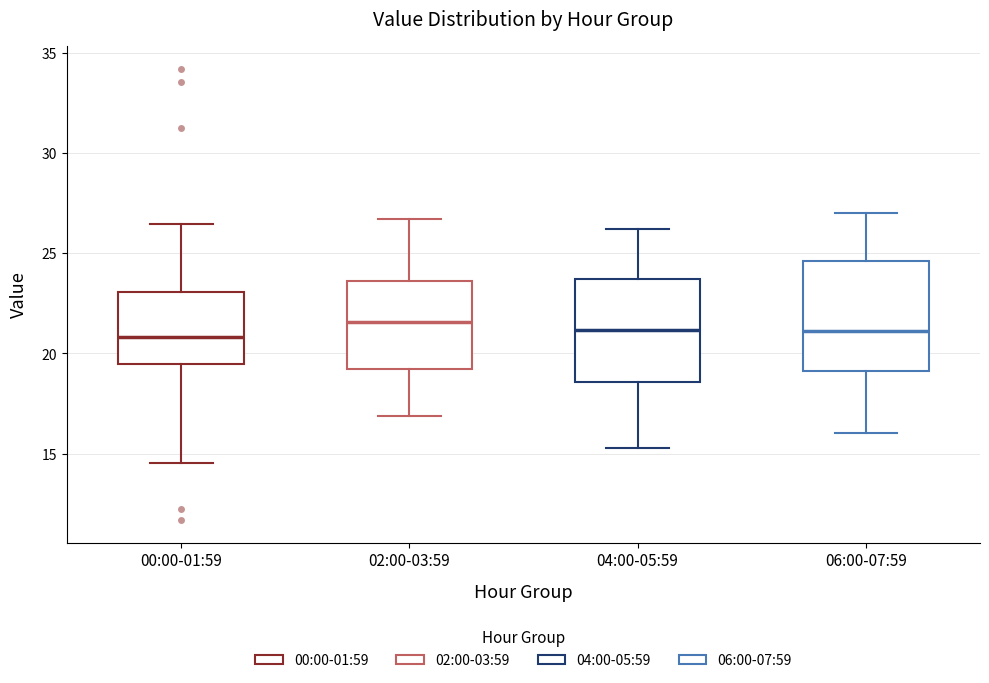

Where does the upper whisker of the box for 04:00-05:59 end on the y-axis? The values are not printed on the chart, so give them approximately, as read against the axis.

26.0